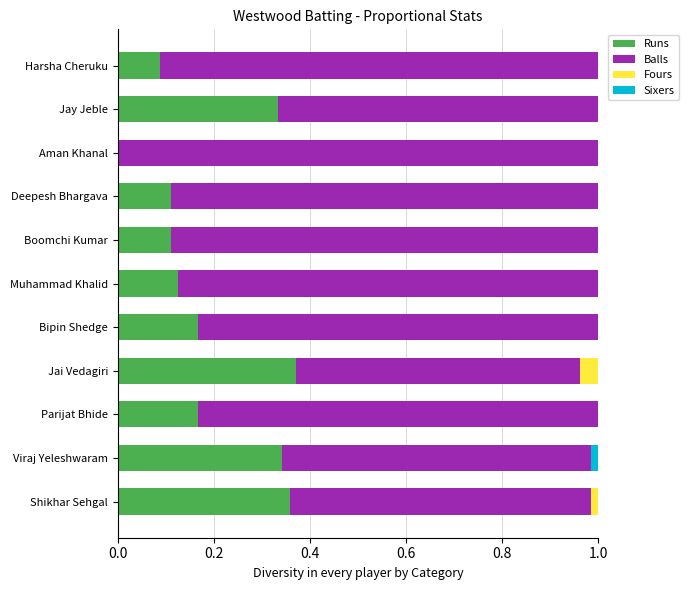

Is it true that Runs equals 0.2 at Aman Khanal?

False